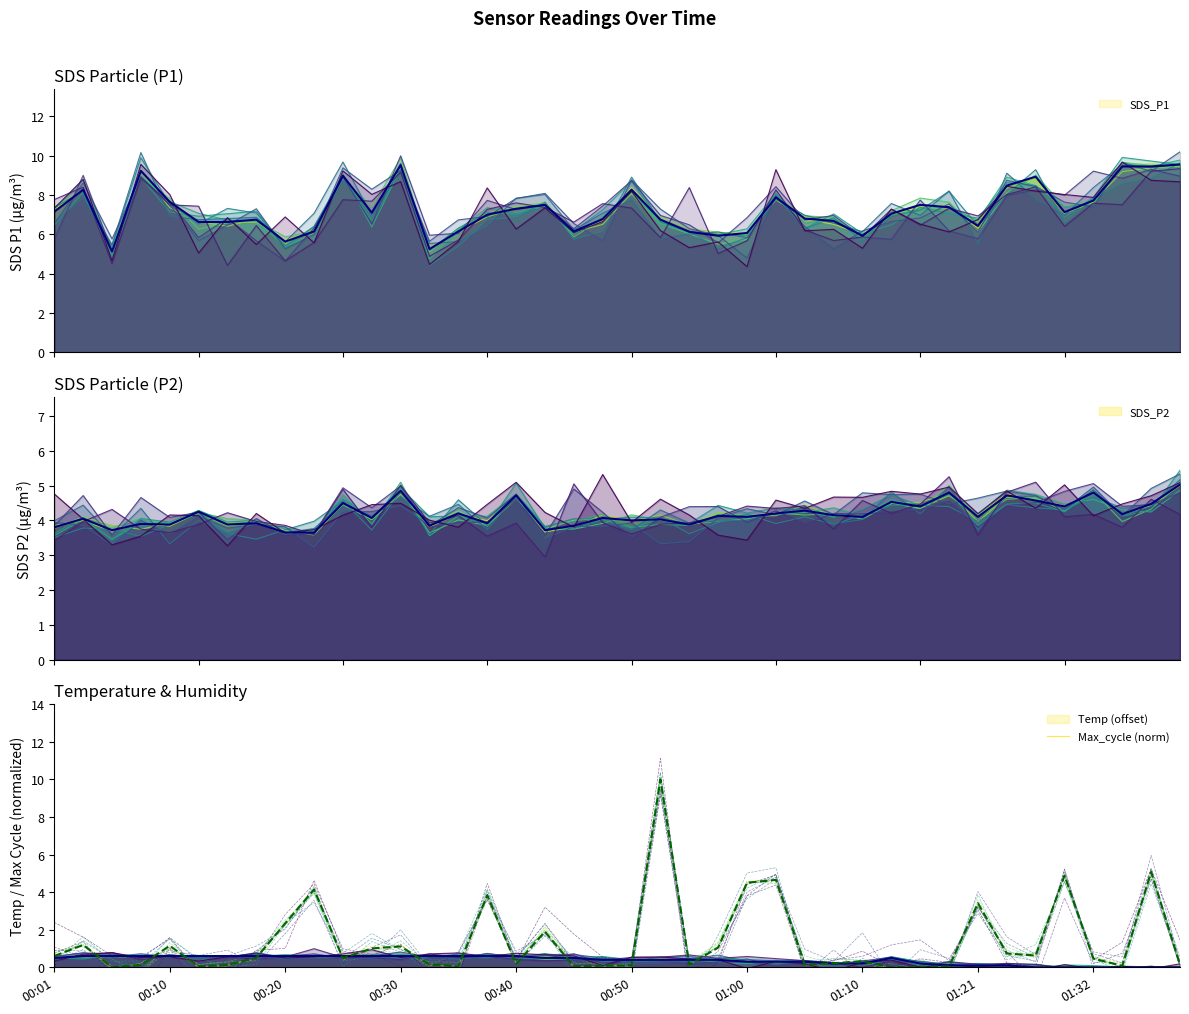

True or false: SDS_P1 has a value of 8.9 at 01:27.

True